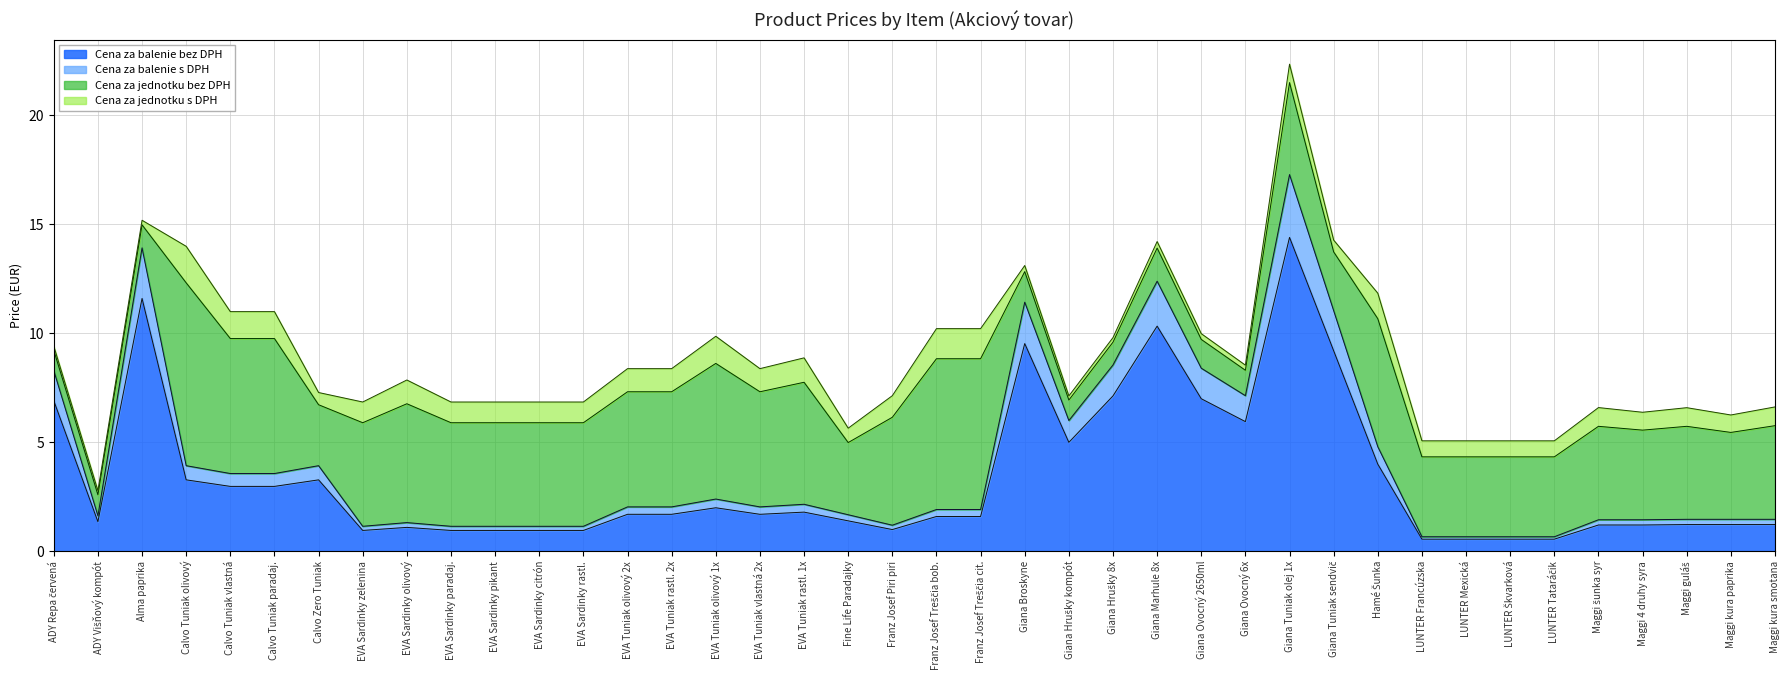

Does the chart display data point markers on the line(s)?

No